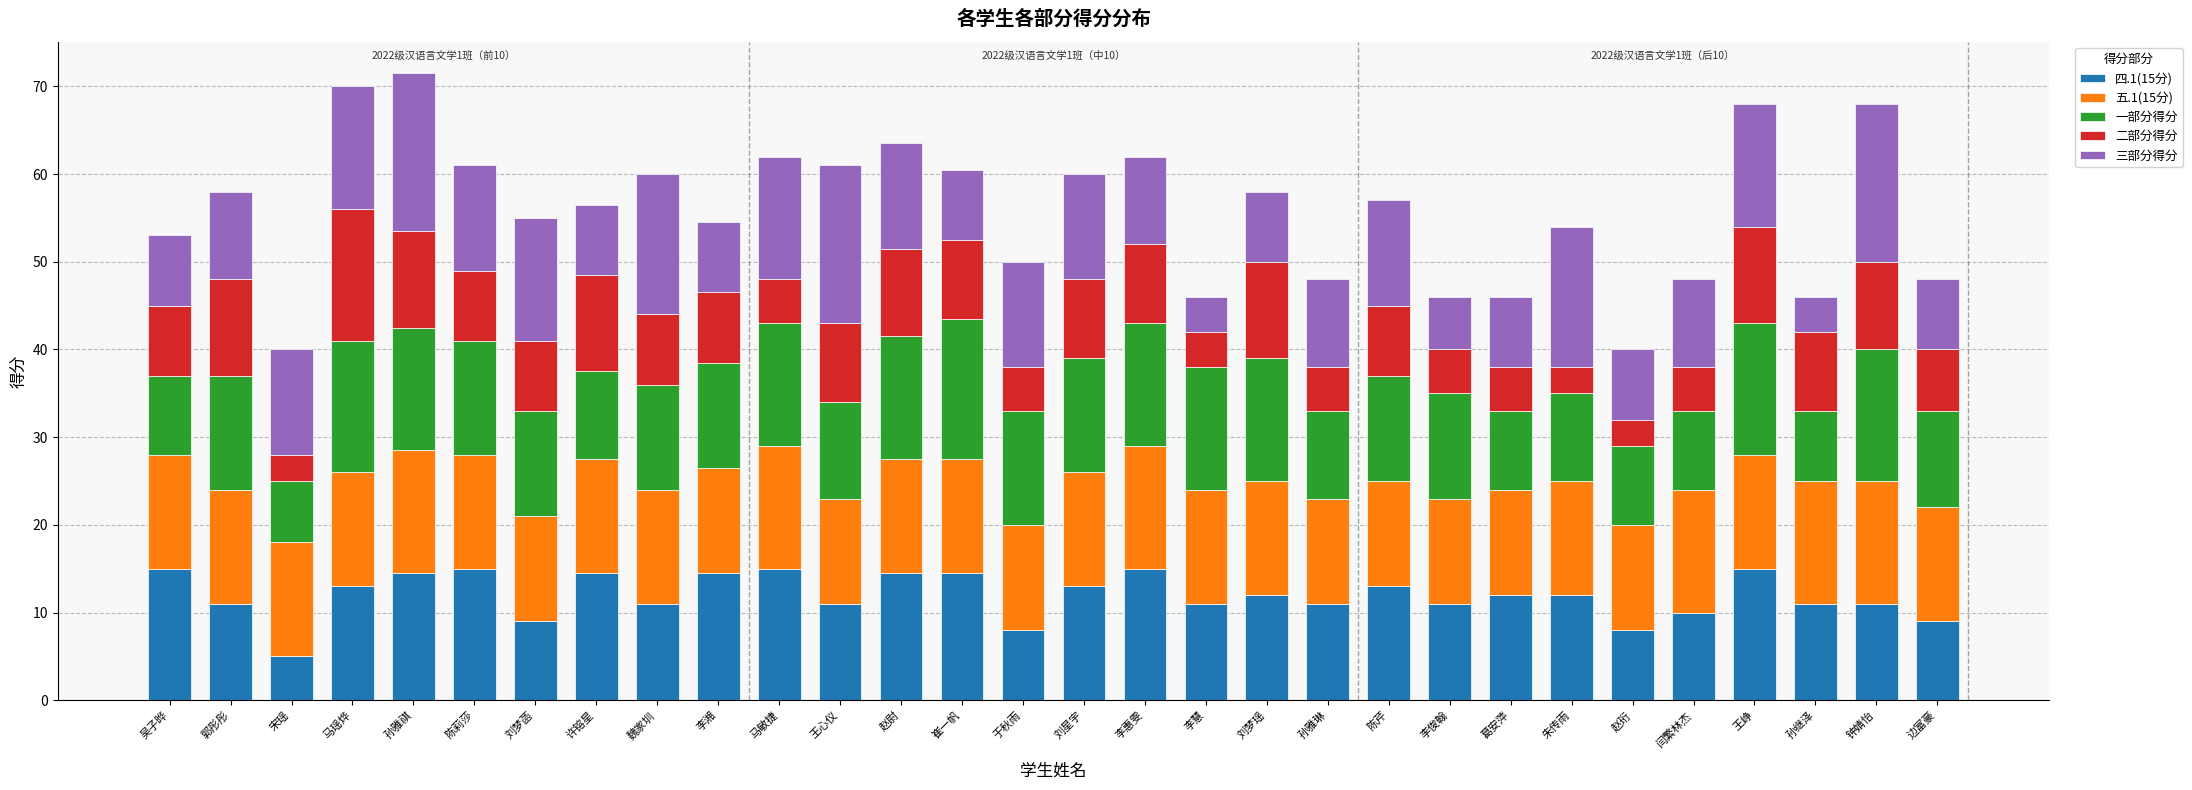

Which category has the lowest value in the 四.1(15分) series?

宋瑶